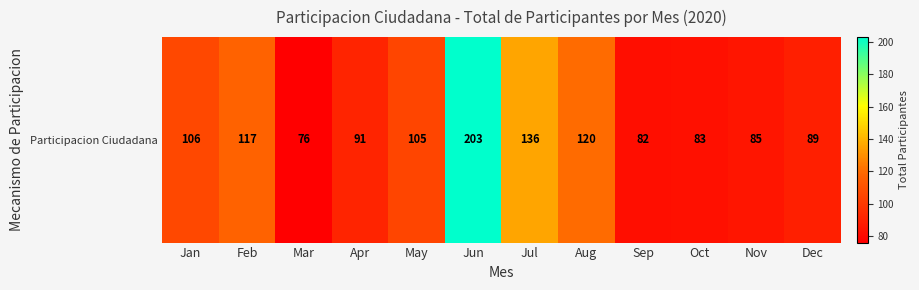

At which label does the data first exceed 105?

Jan